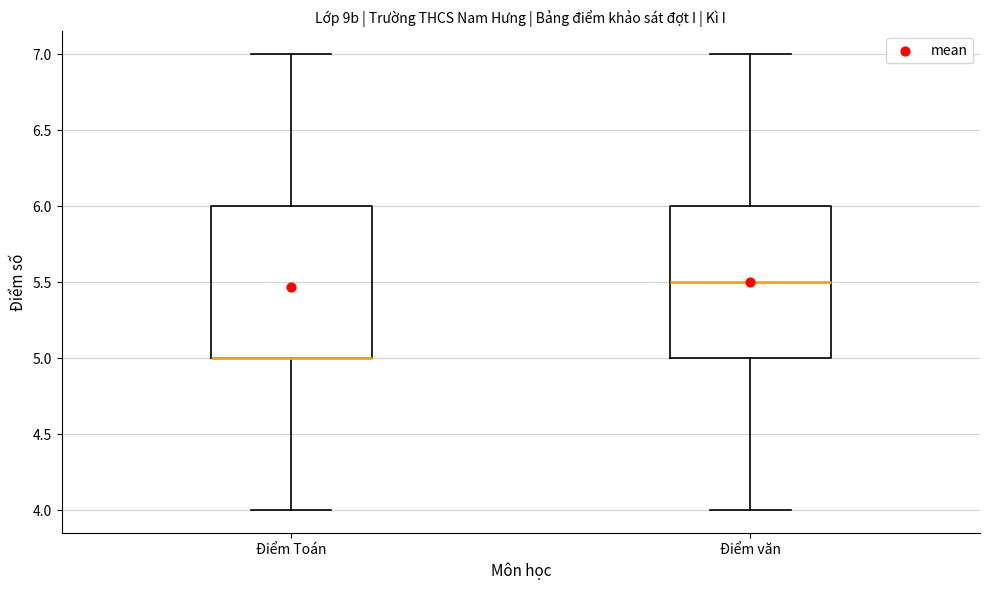

Where does the lower whisker of the box for Điểm Toán end on the y-axis? The values are not printed on the chart, so give them approximately, as read against the axis.

4.0